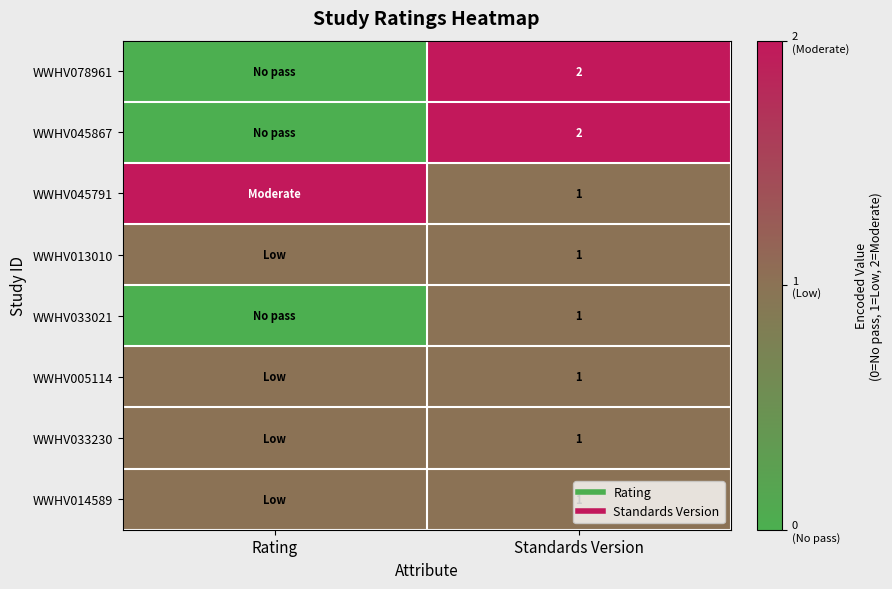

At how many categories does at least one series exceed 0?

2